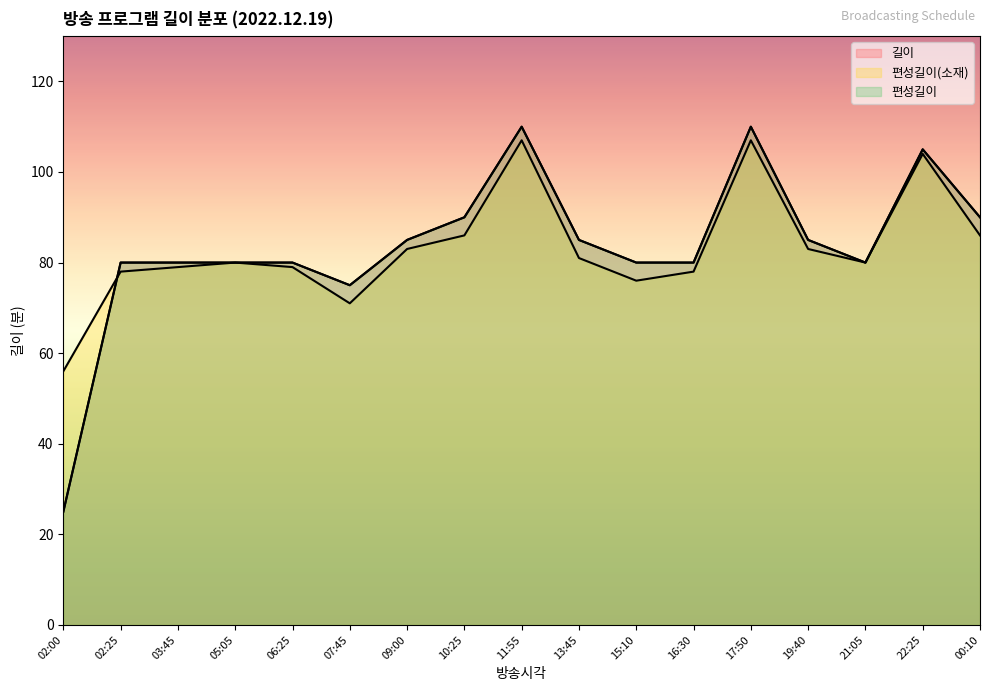

How many data points in 길이 are less than 80?

2